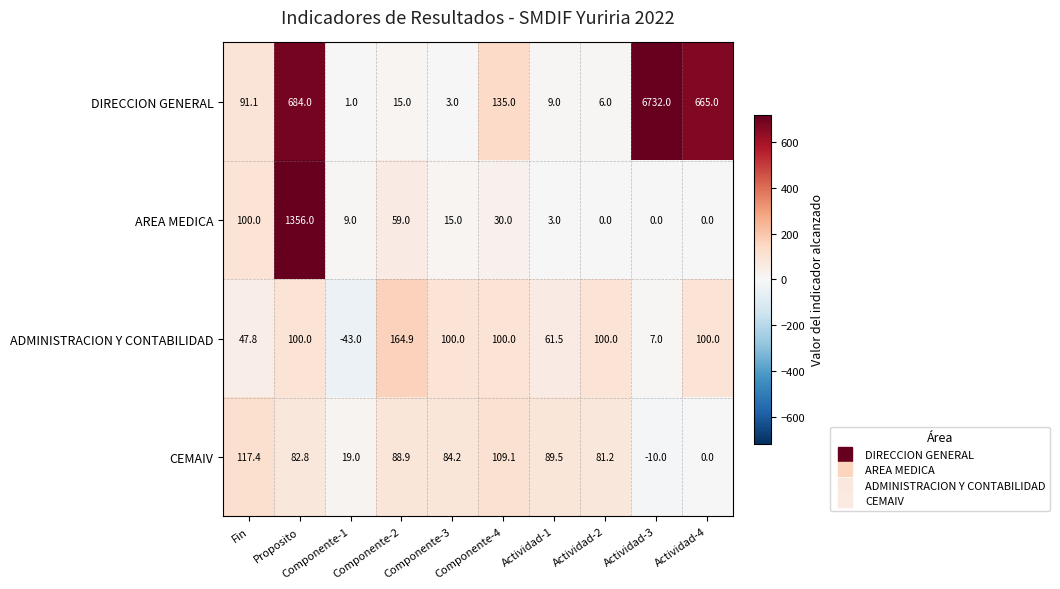

At which label does CEMAIV reach its minimum?

Actividad-3